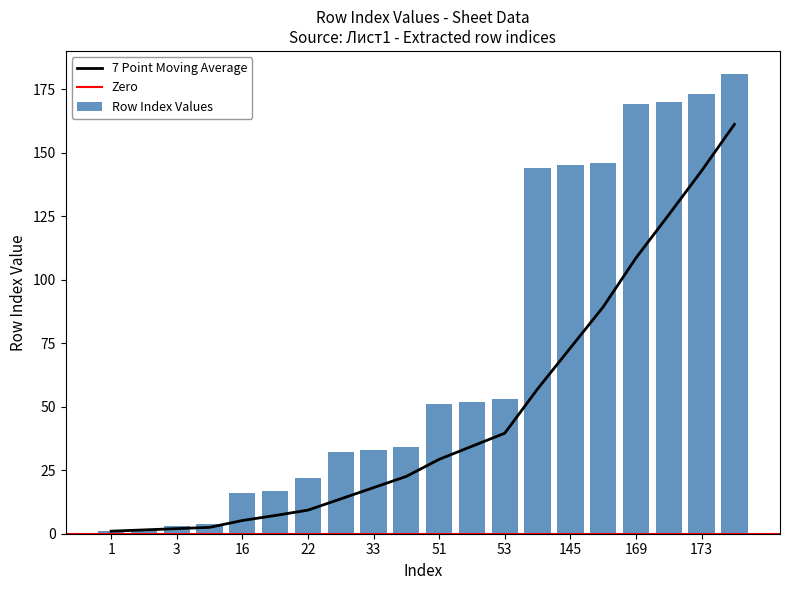

Reading left to right, what are all the values shown in this chart?

1	2	3	4	16	17	22	32	33	34	51	52	53	144	145	146	169	170	173	181